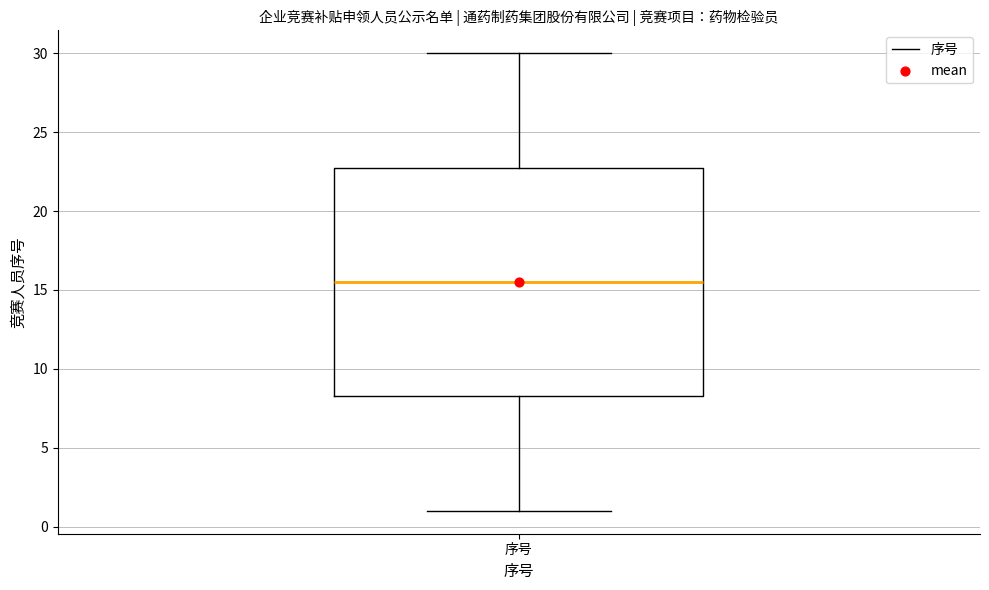

Transcribe this box plot: give where the median line is, the range the box spans, and where the two whiskers end, as read against the y-axis. The values are not printed on the chart, so give them approximately, as read against the axis.

median 15.5, box 8.5 to 23.0, whiskers 1.0 to 30.0